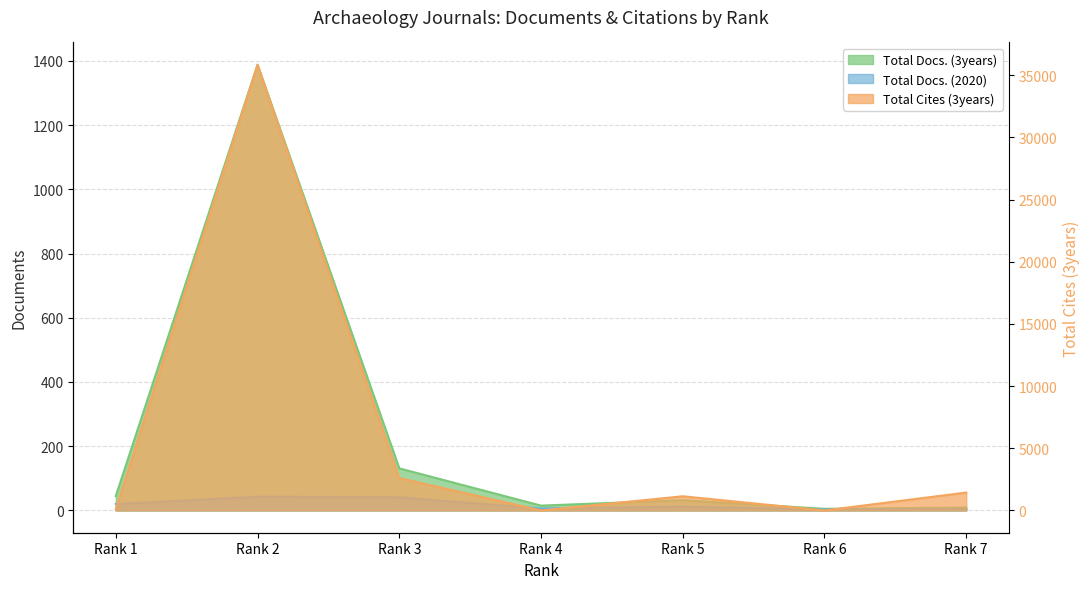

At how many categories does at least one series exceed 28085?

1